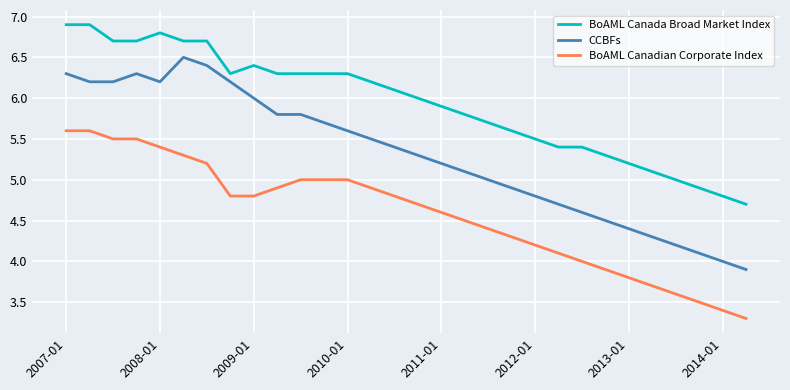

What is the minimum value shown in the chart?

3.3